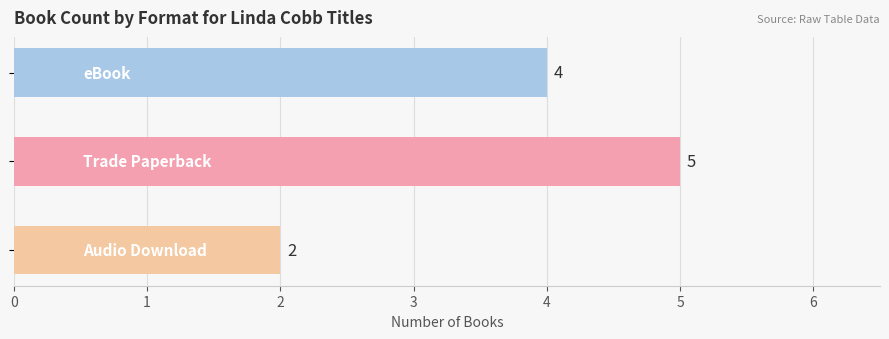

Reading top to bottom, transcribe all the data shown in this chart.

4	5	2